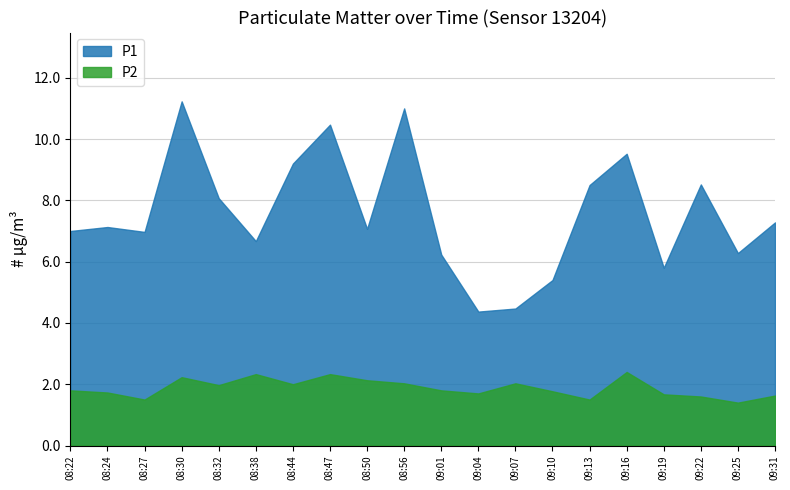

Is the value of P2 at 08:56 greater than the value of P1 at 08:22?

No